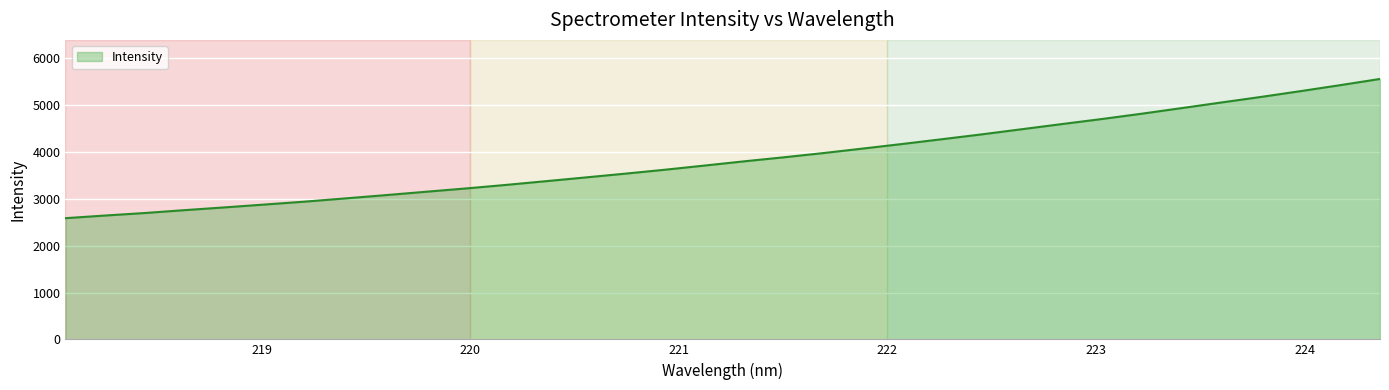

What is the difference between the maximum and minimum values?

2973.2